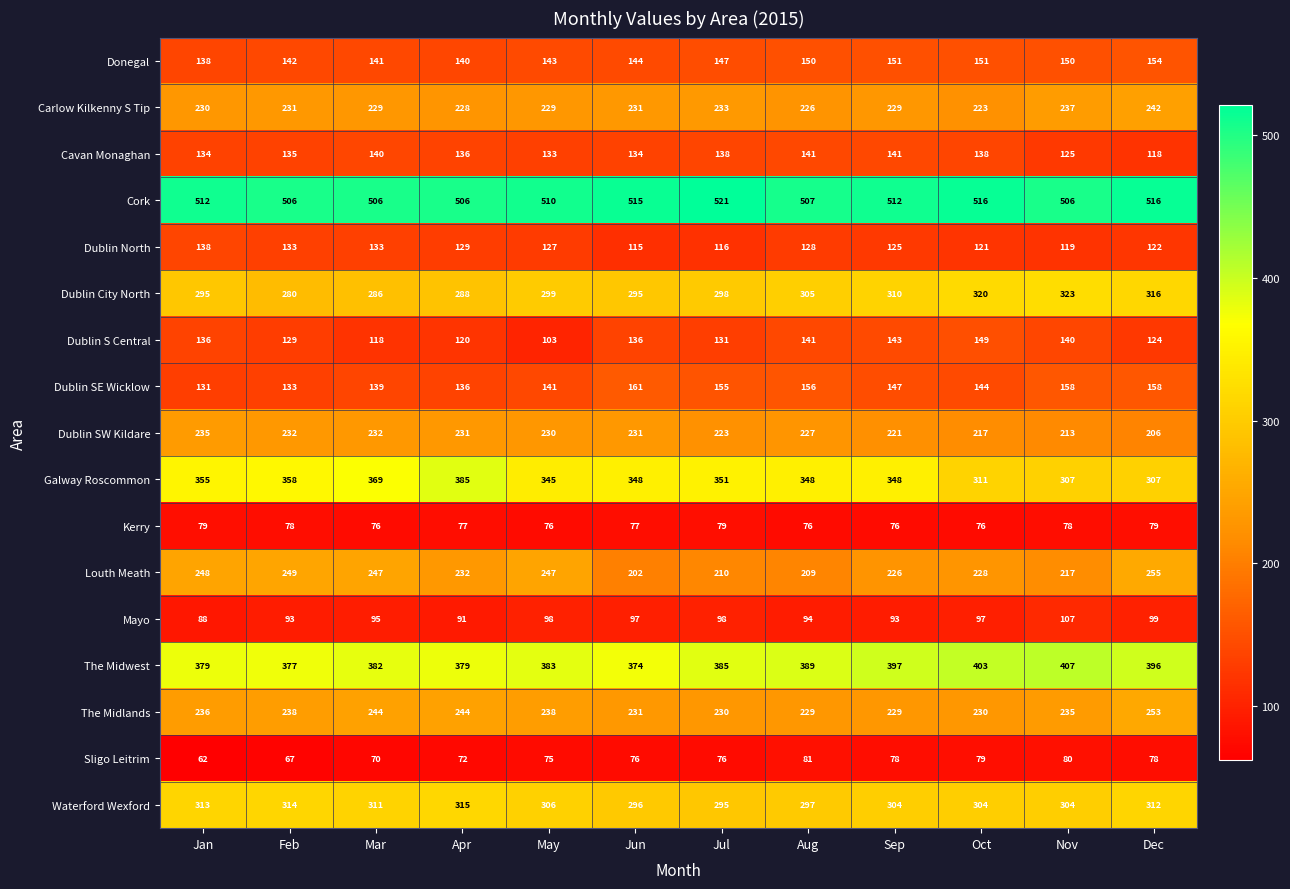

The value of Cavan Monaghan at Jun is 134. True or false?

True